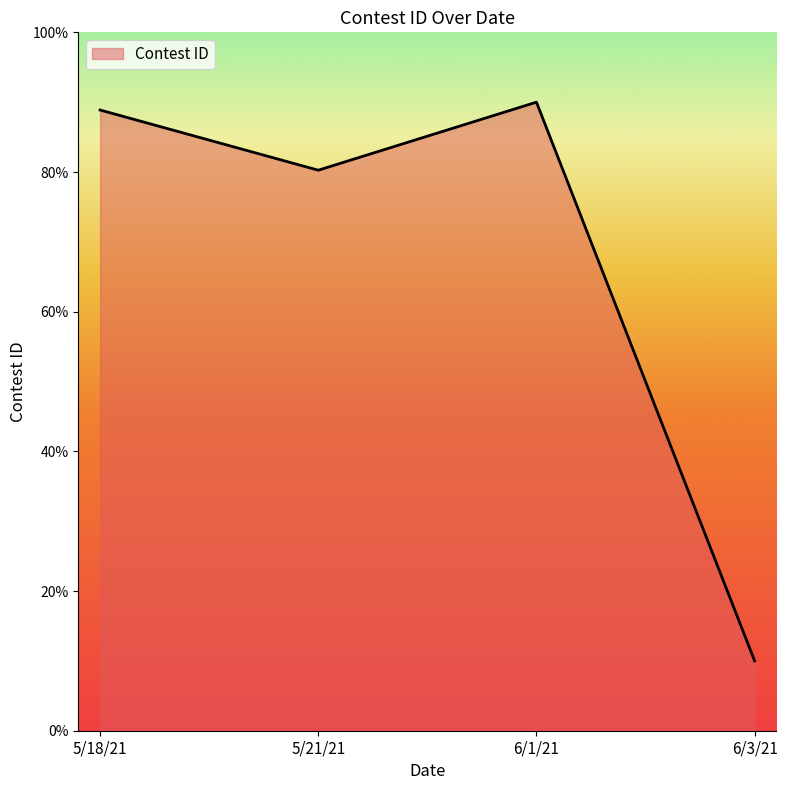

Rank the categories by value from lowest to highest.

6/3/21, 5/21/21, 5/18/21, 6/1/21